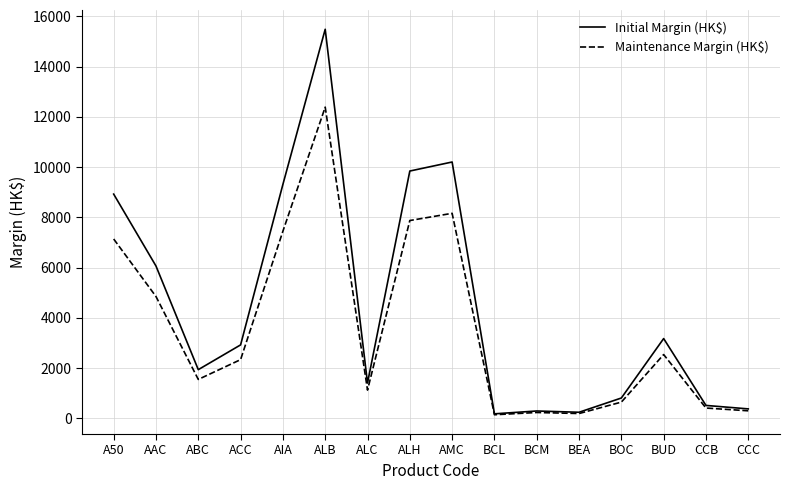

How many series are shown in this chart?

2